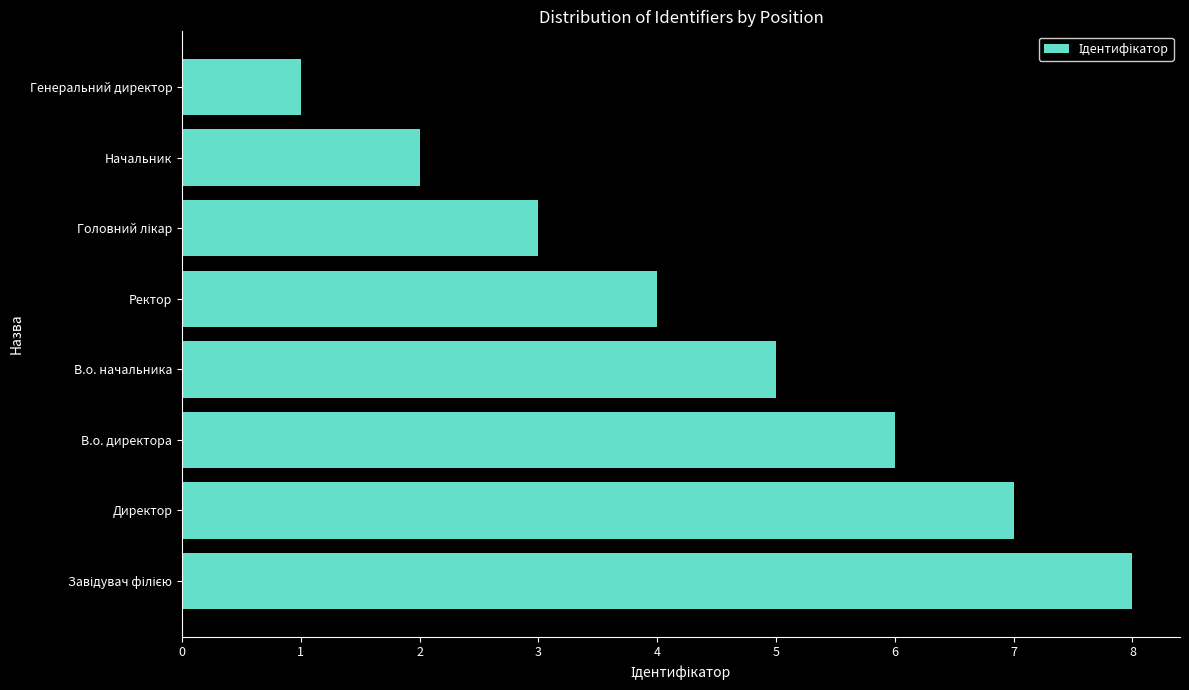

What is the smallest value displayed?

1